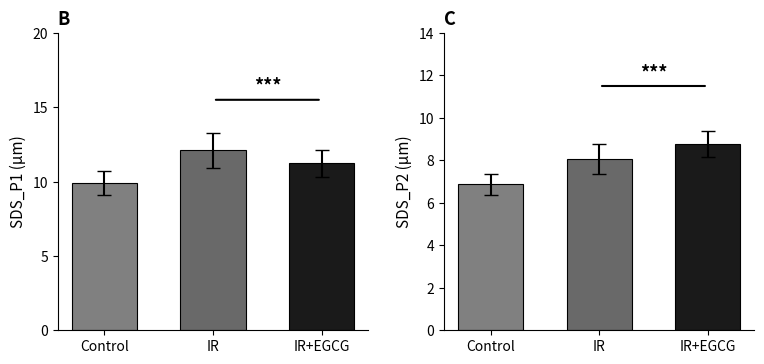

At how many categories does at least one series exceed 10?

2